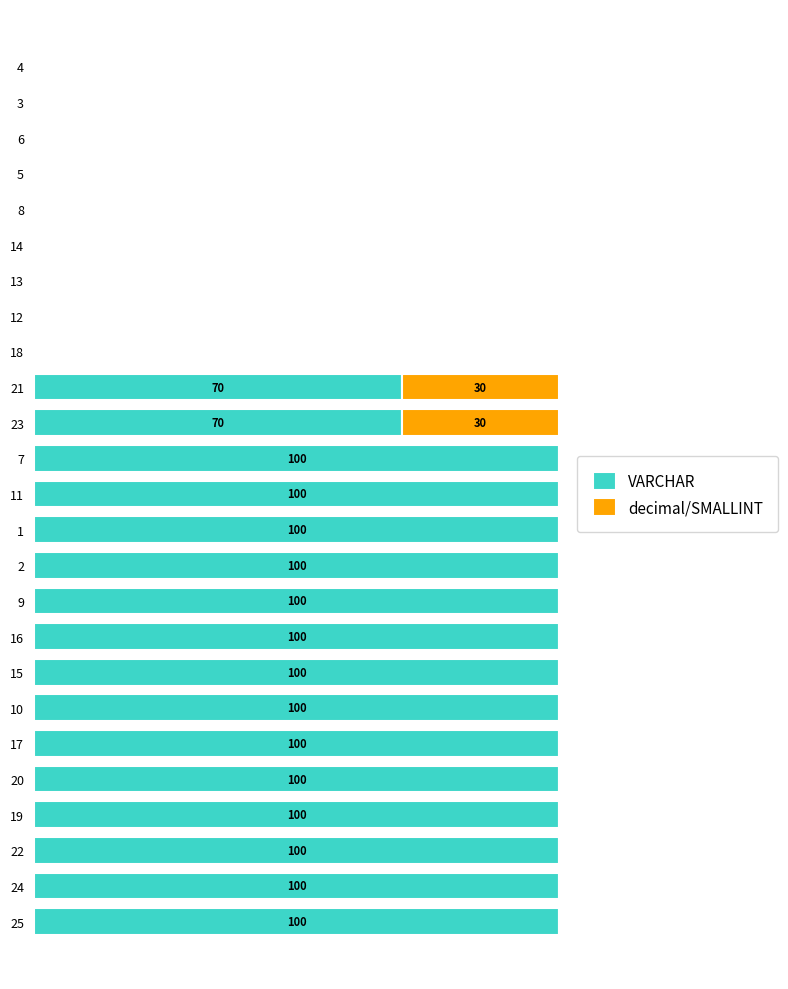

What is the maximum value for VARCHAR?

100